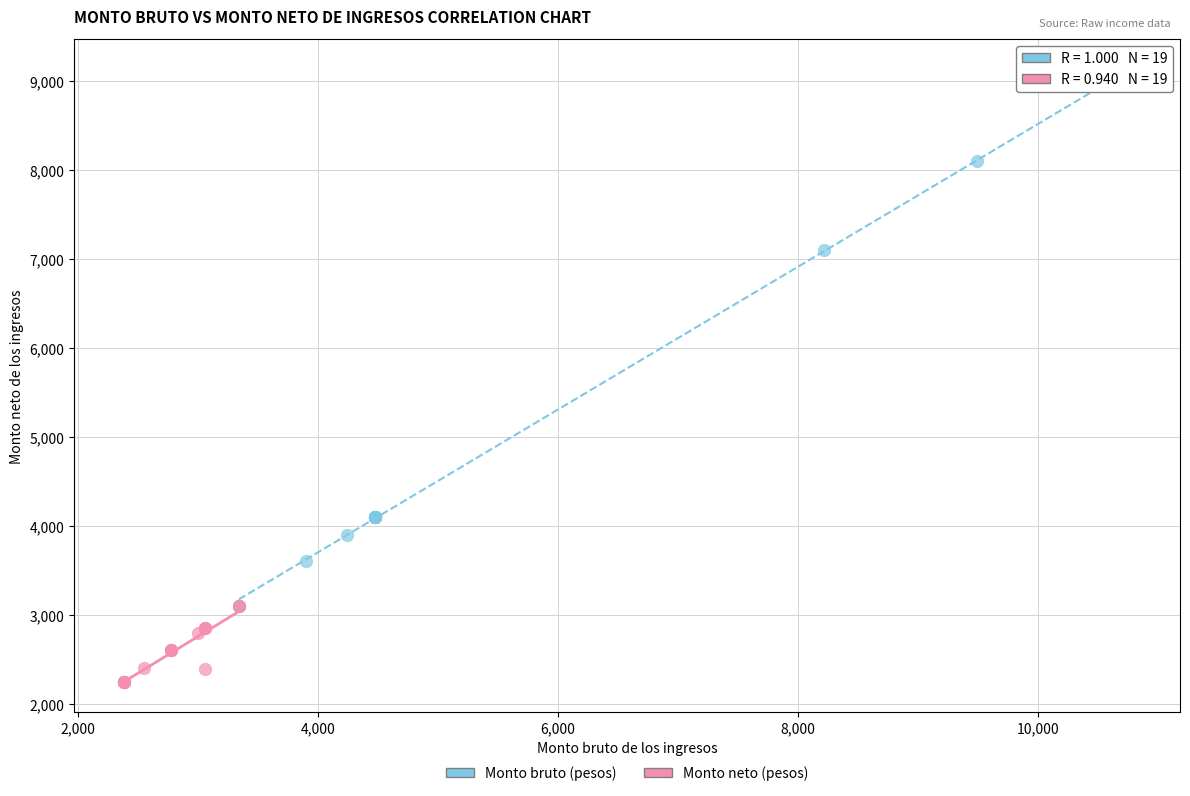

Which series reaches the minimum Y coordinate?

Monto neto (pesos)